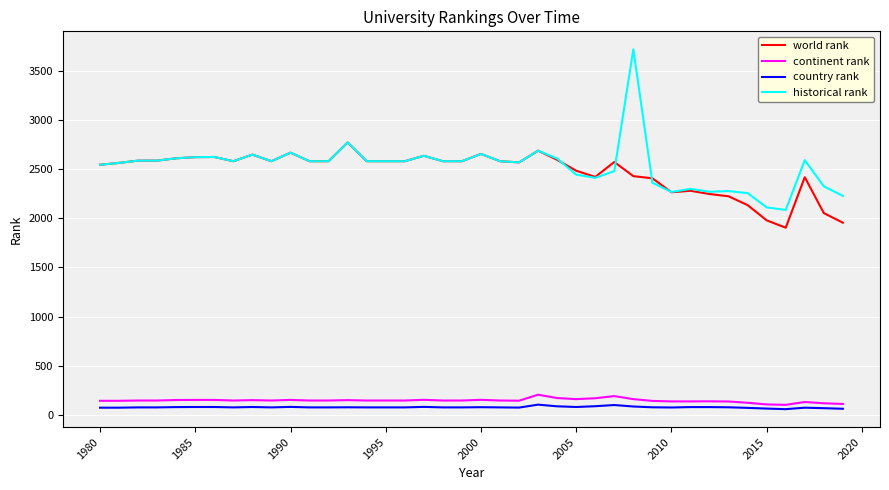

True or false: world rank and continent rank intersect in this chart.

False